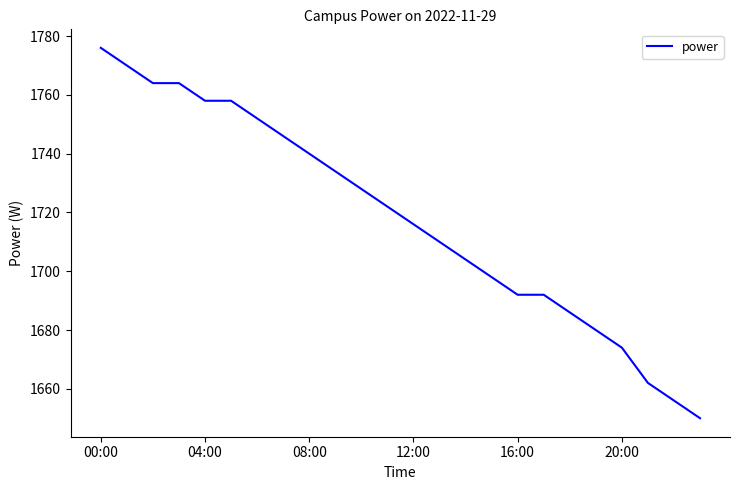

What is the difference between the maximum and minimum values?

126